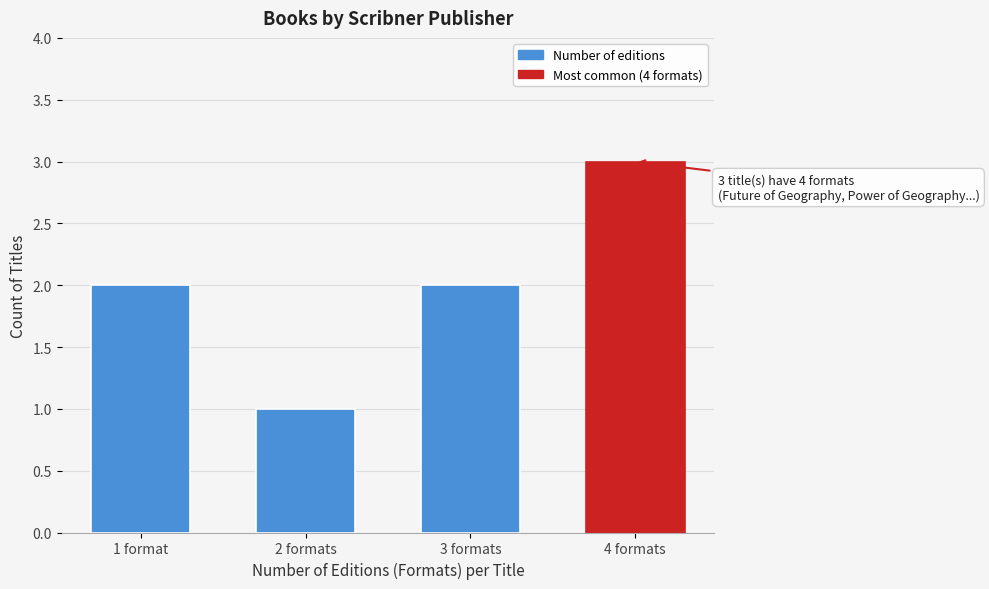

Reading right to left, transcribe all the data shown in this chart.

3	2	1	2